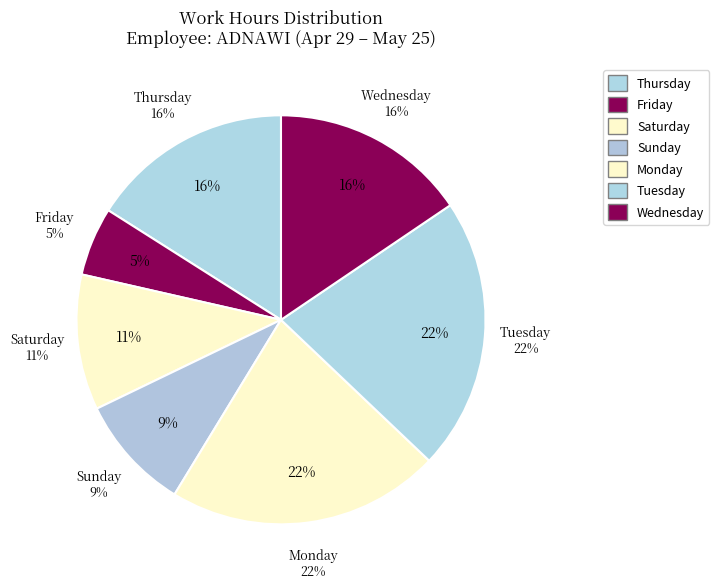

Does Sun 23 account for over 50% of the chart?

No